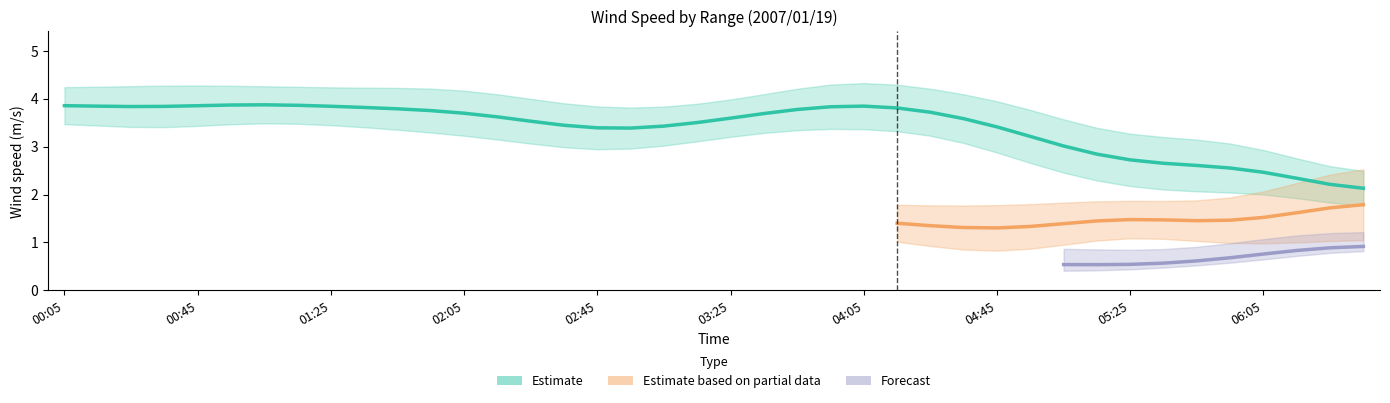

What is the label of the 9th point from the left?

01:25